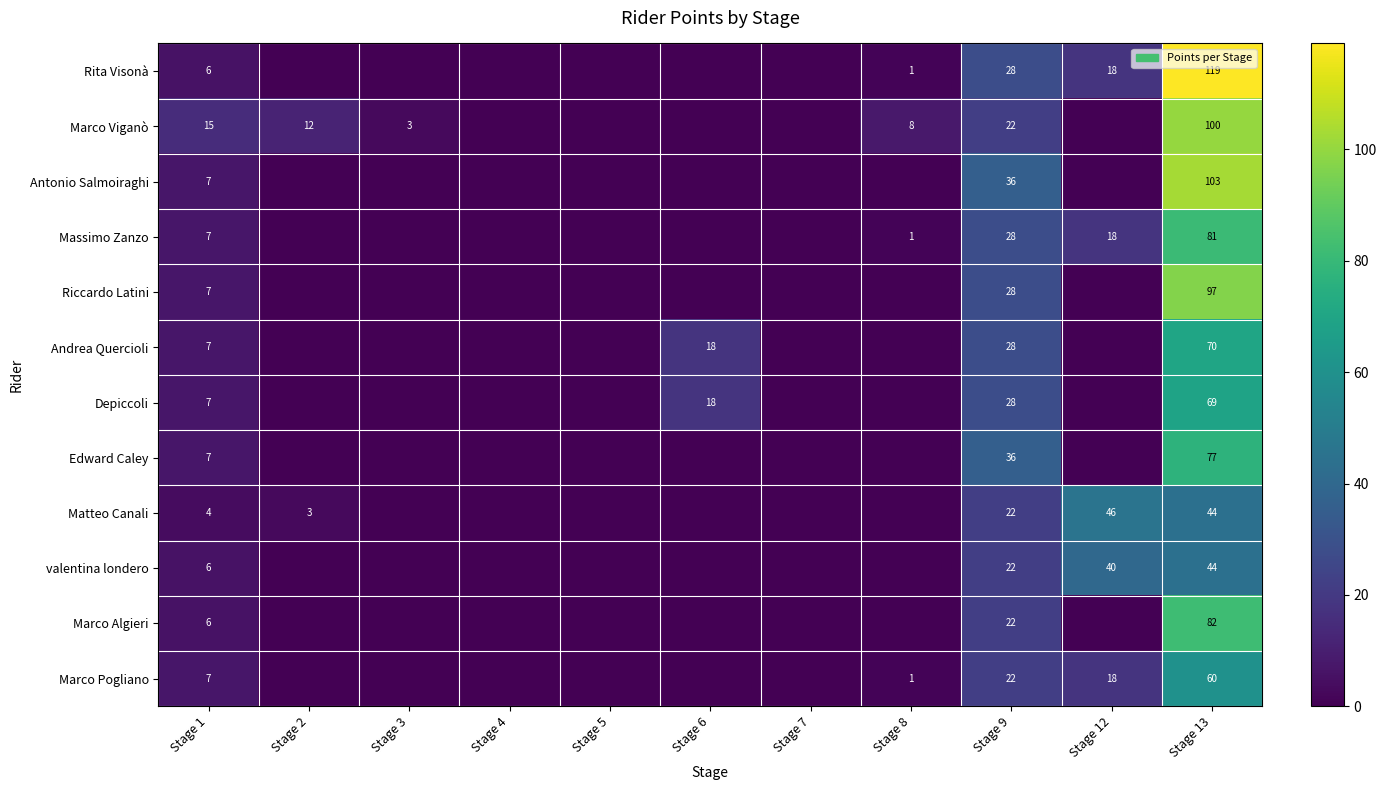

Is it true that Rita Visonà equals 26 at Stage 12?

False